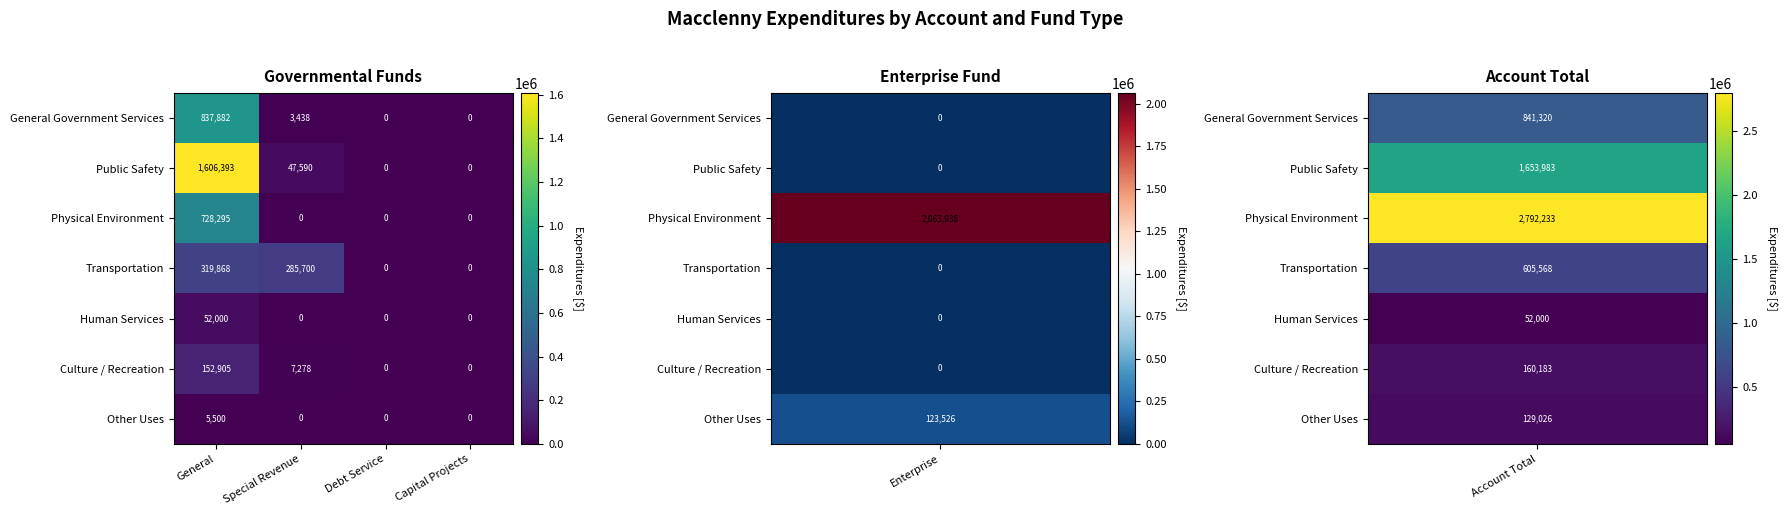

Which series changed the most between General and Capital Projects?

Public Safety